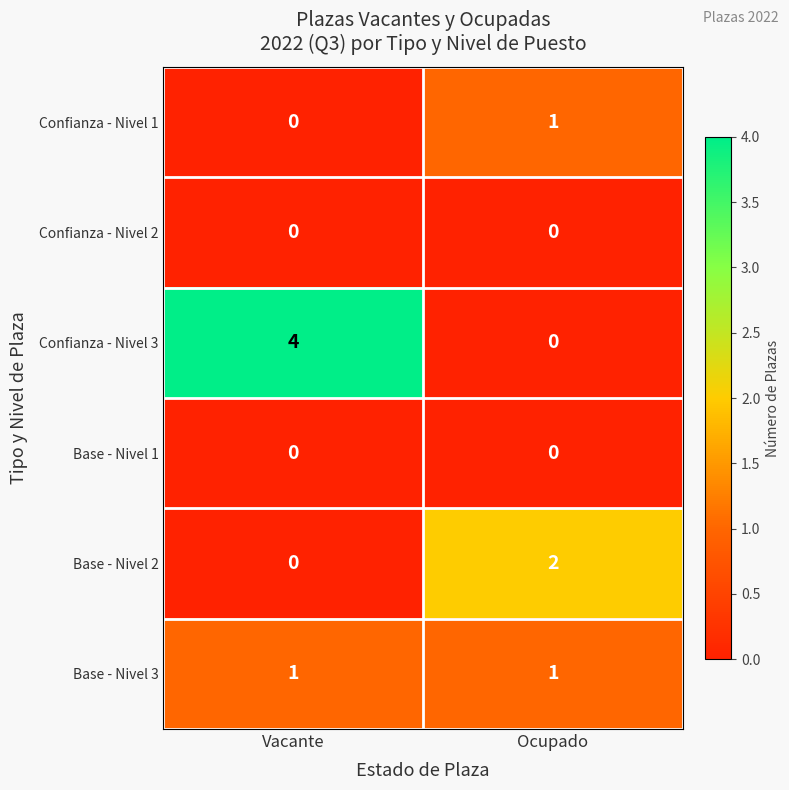

At which category is the sum across all series the highest?

Vacante